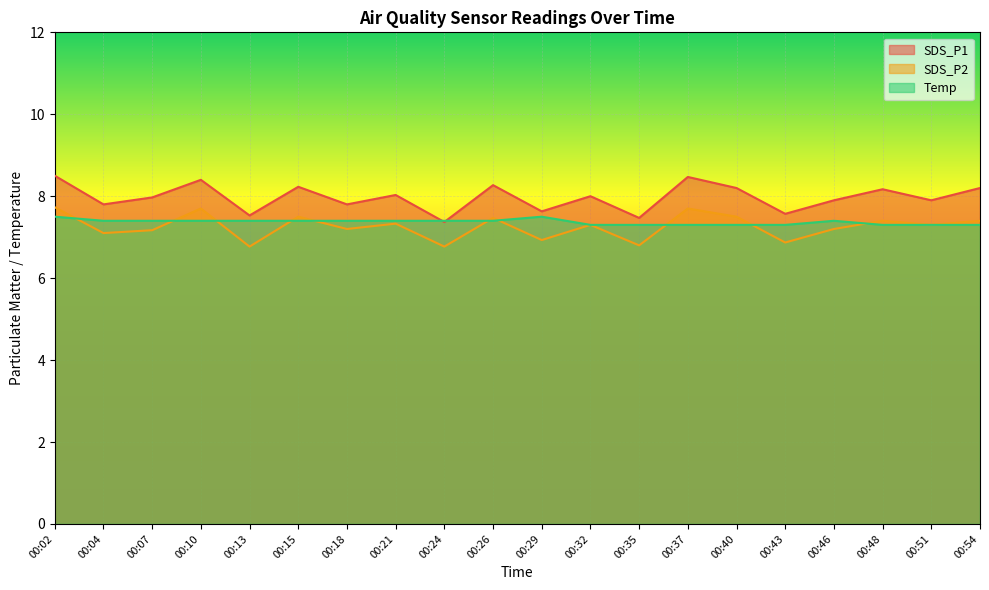

What is the average value of the SDS_P2 series?

7.3